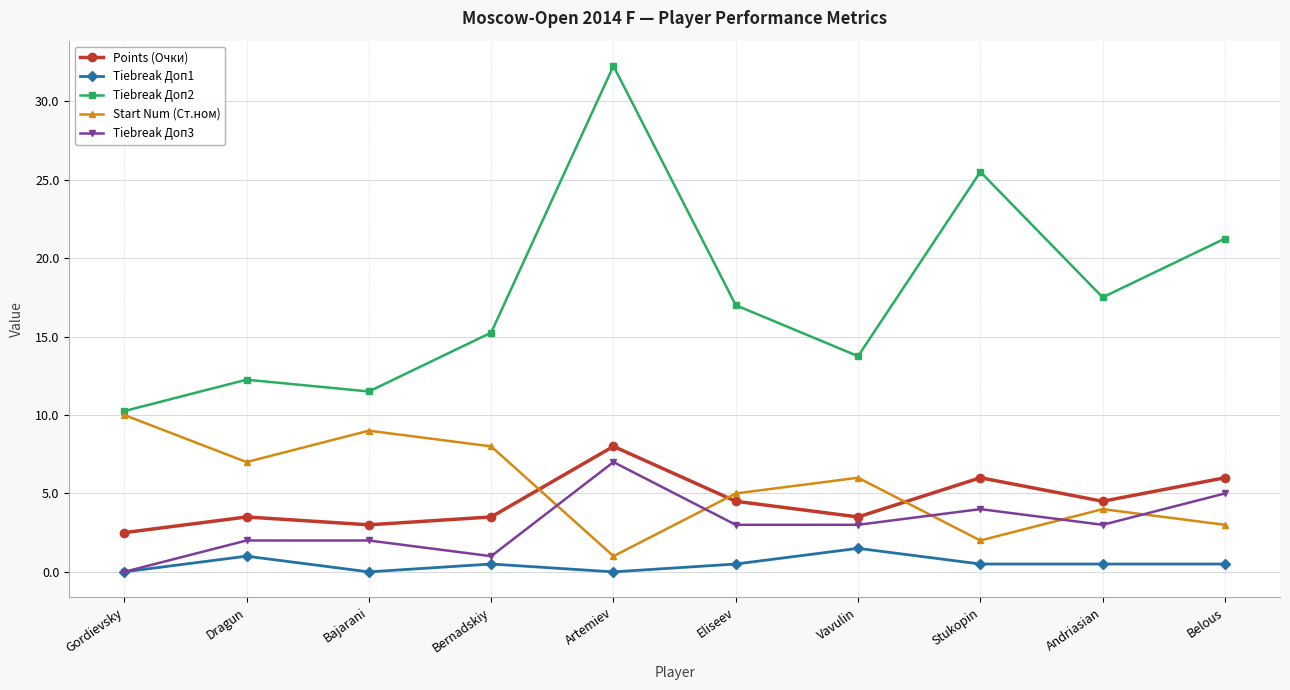

True or false: Tiebreak Доп2 has more than 0 points higher than both neighbors.

True